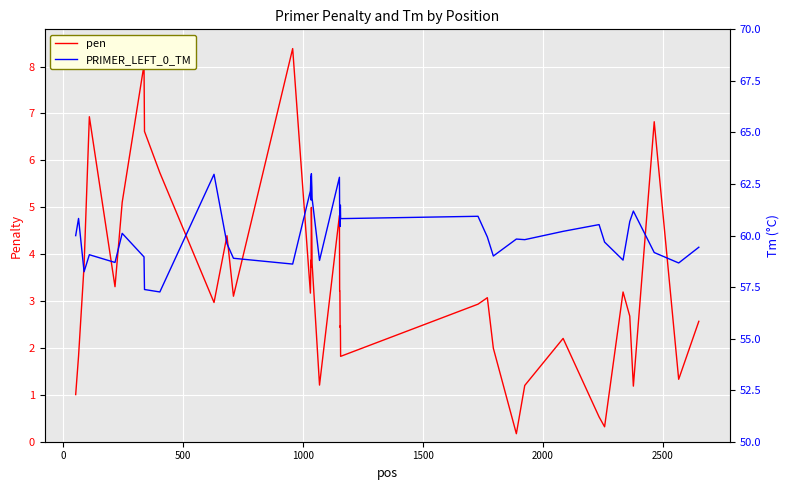

Count the number of categories in the chart.

40